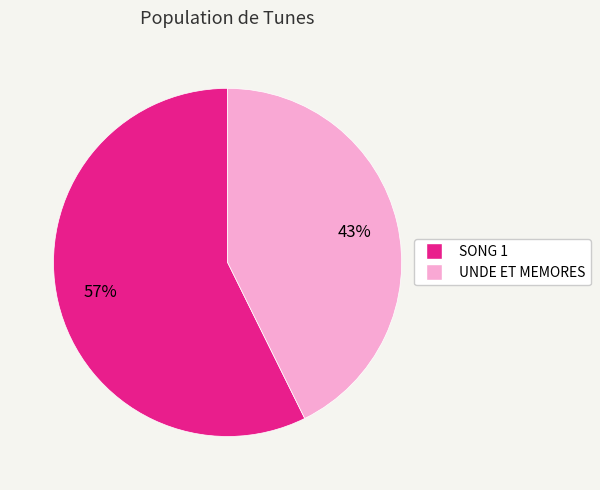

To the nearest percent, what is the combined percentage of UNDE ET MEMORES and SONG 1?

100%